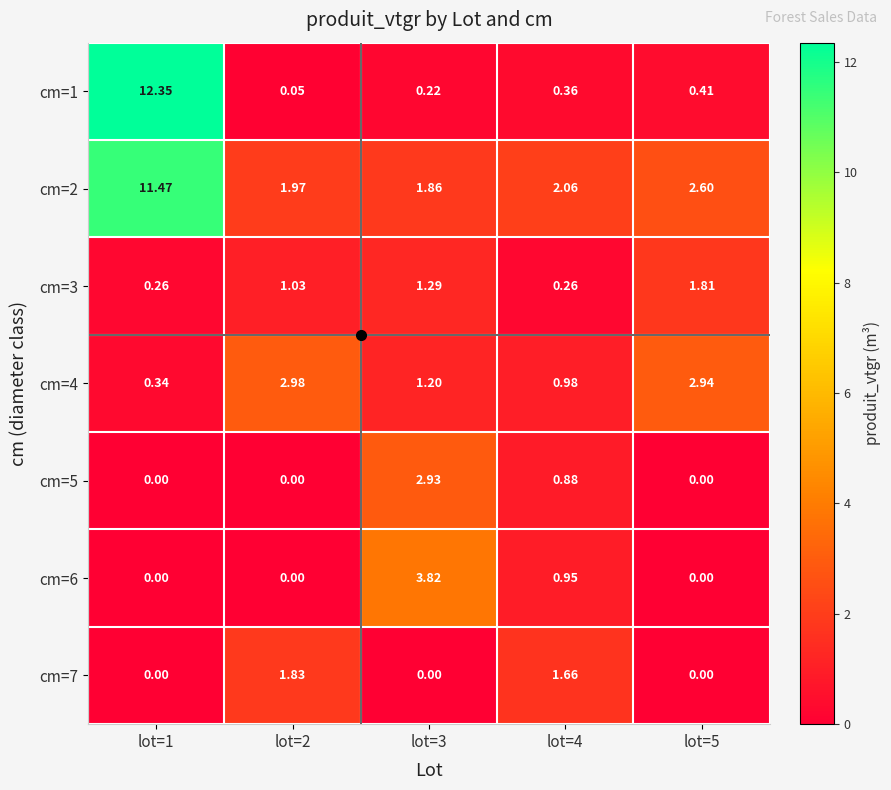

How many data points does each series have?

5